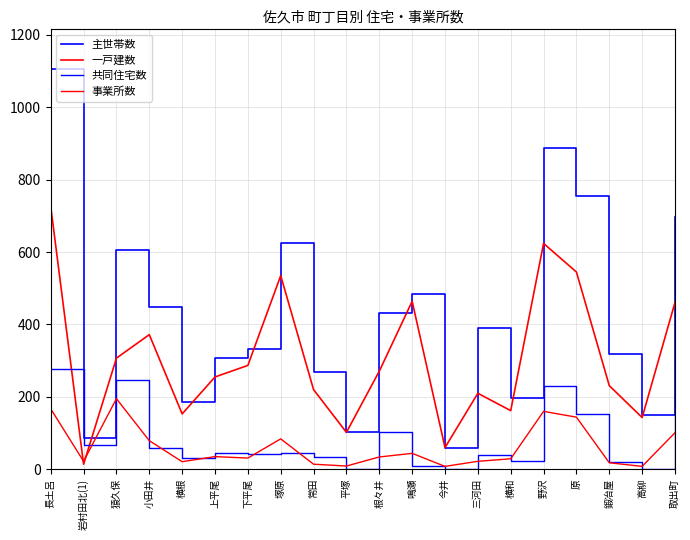

Where is the first local minimum for 主世帯数?

岩村田北(1)